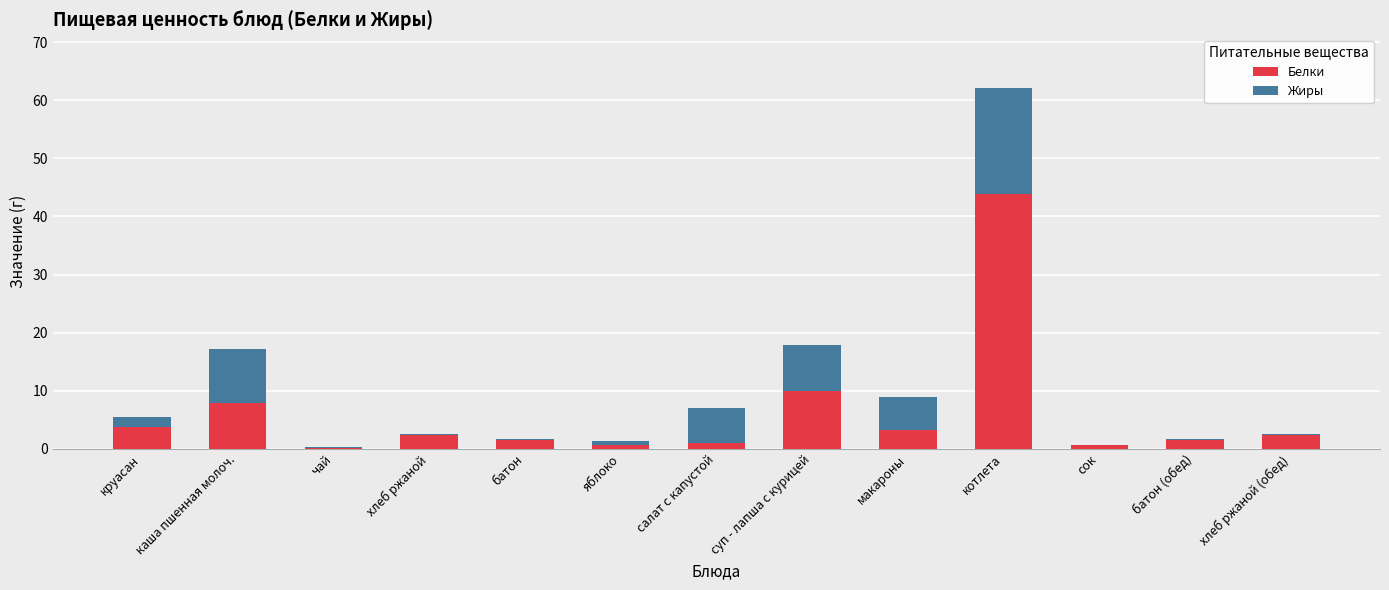

What are all the series names shown in the legend?

Белки, Жиры